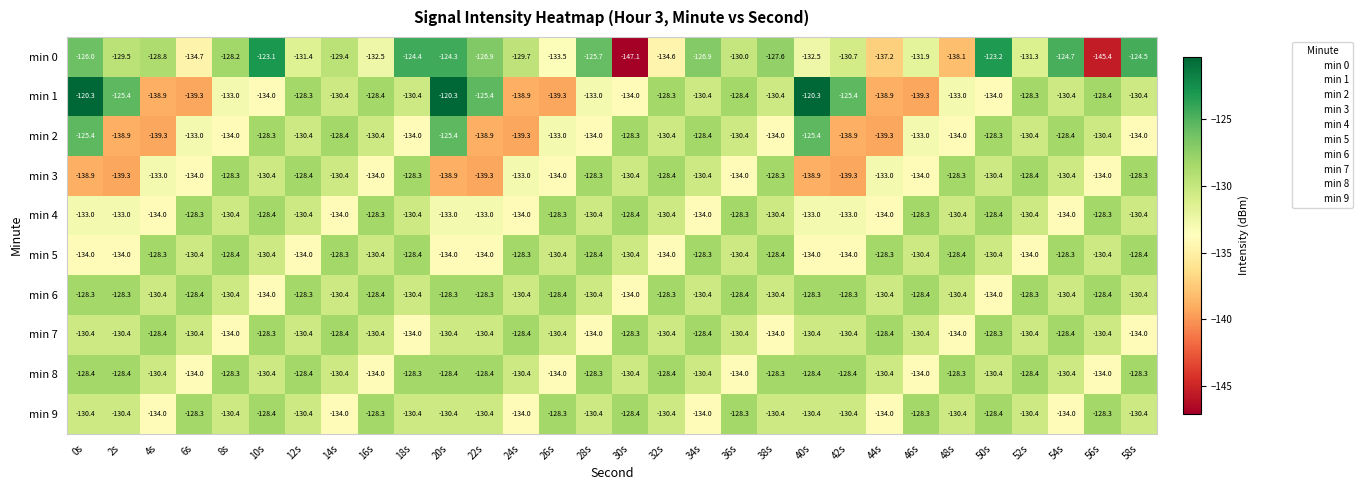

How many data points does each series have?

30